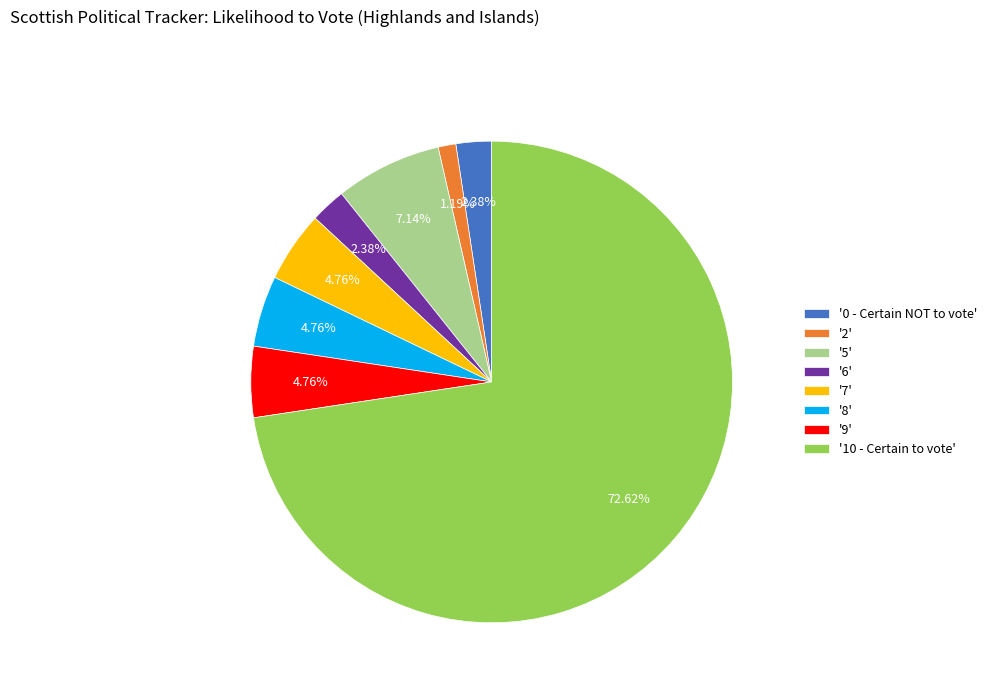

Is the sum of '0 - Certain NOT to vote' and '8' greater than half?

No